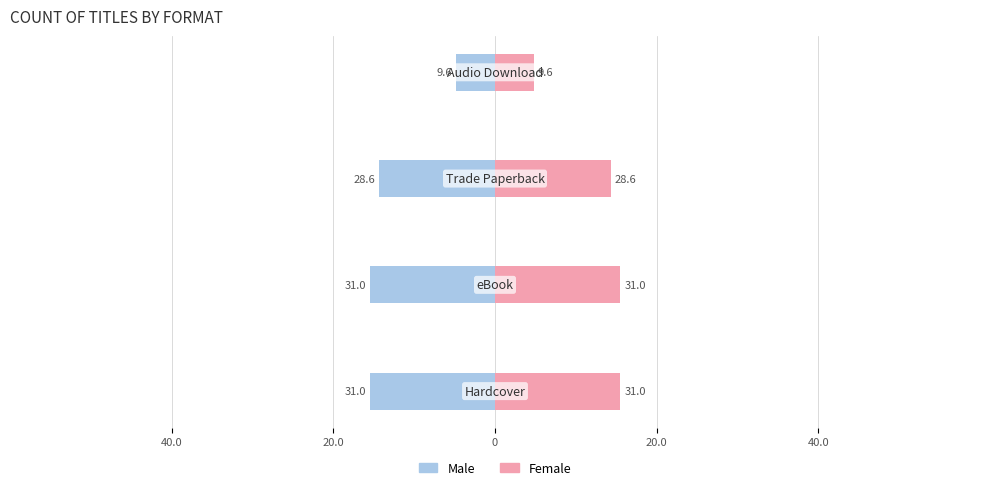

Between 20.0 and 20.0, which series saw the biggest shift?

Male